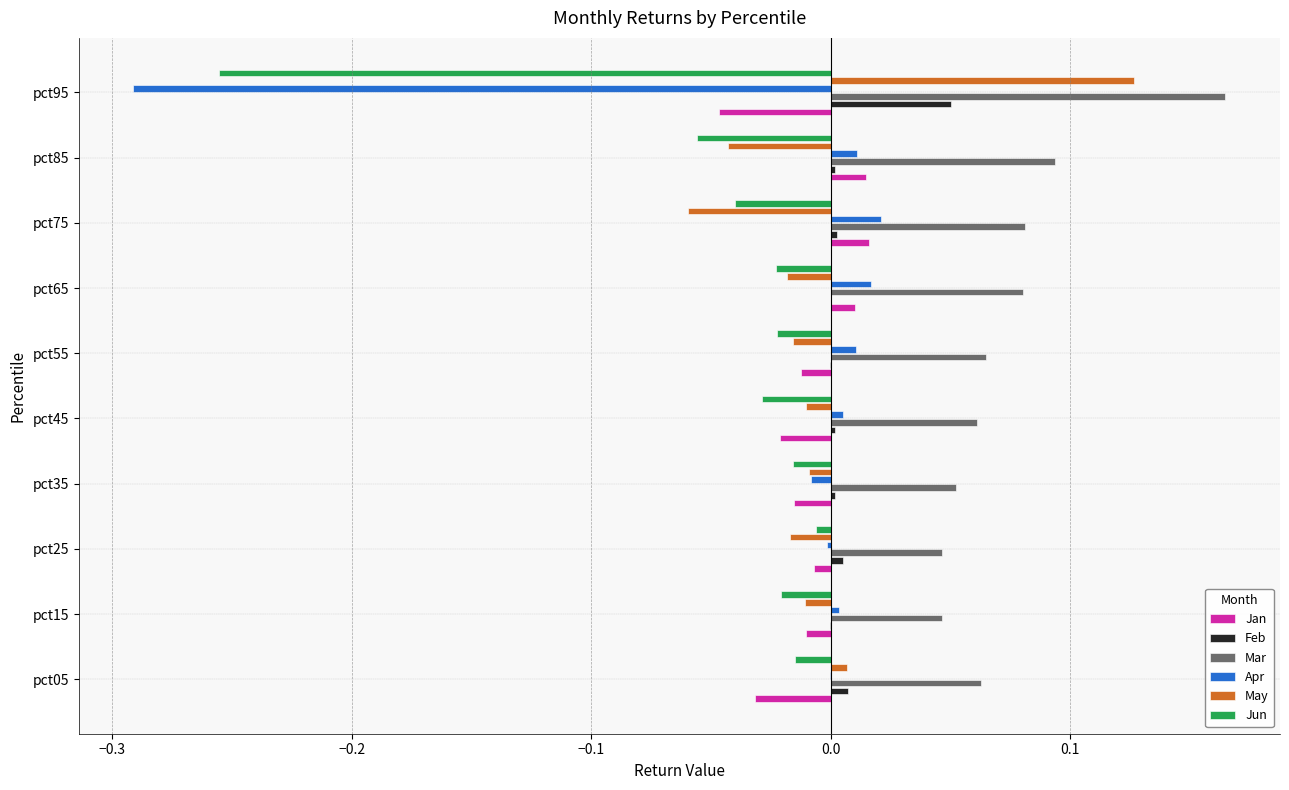

Between pct85 and pct95, which series saw the biggest shift?

Apr